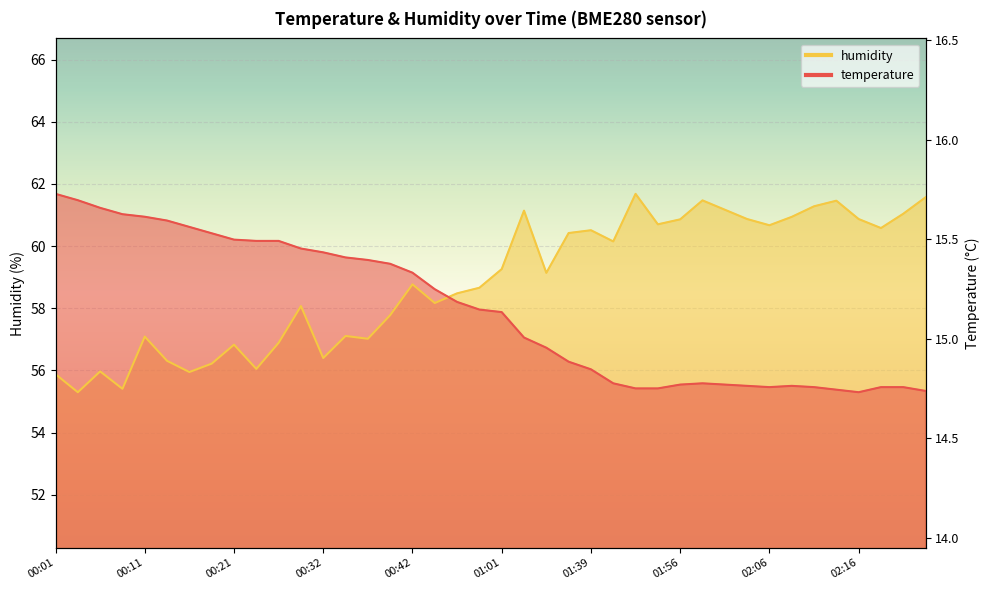

The value of temperature at 00:24 is 86.5. True or false?

False